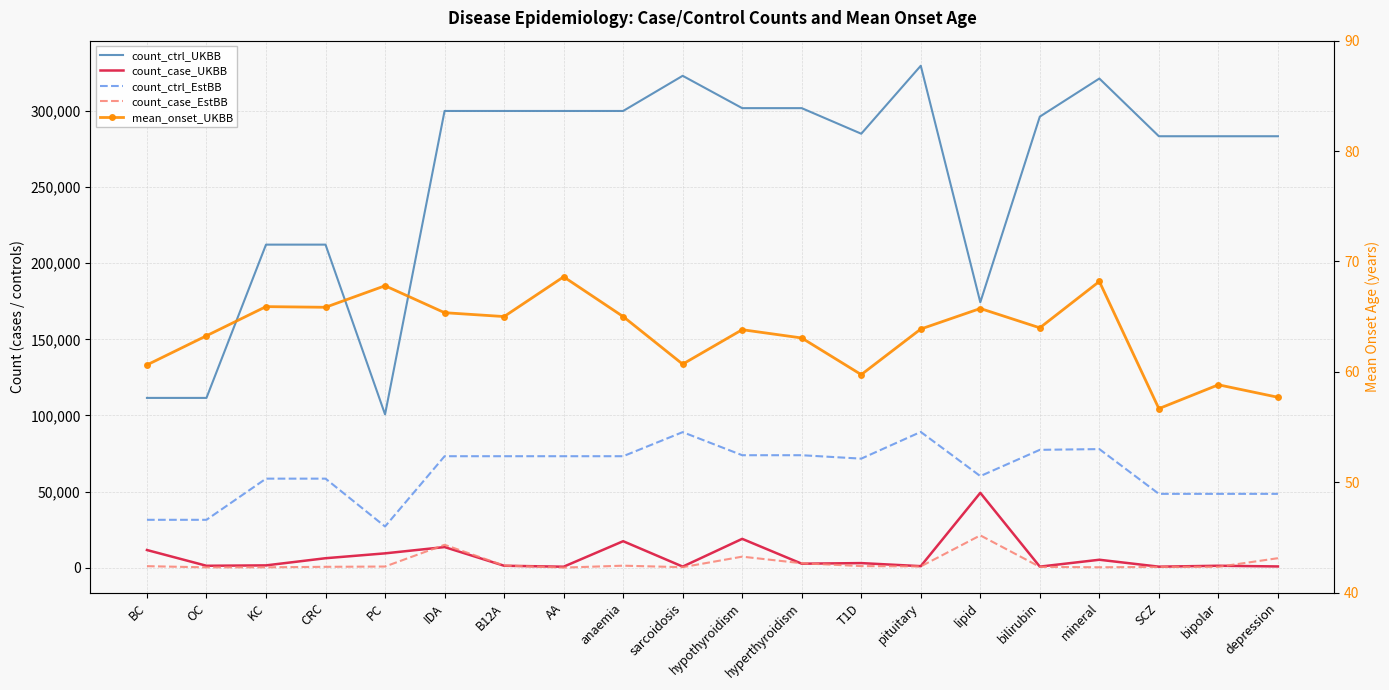

In count_ctrl_EstBB, how many points are lower than both neighbors (excluding endpoints)?

3